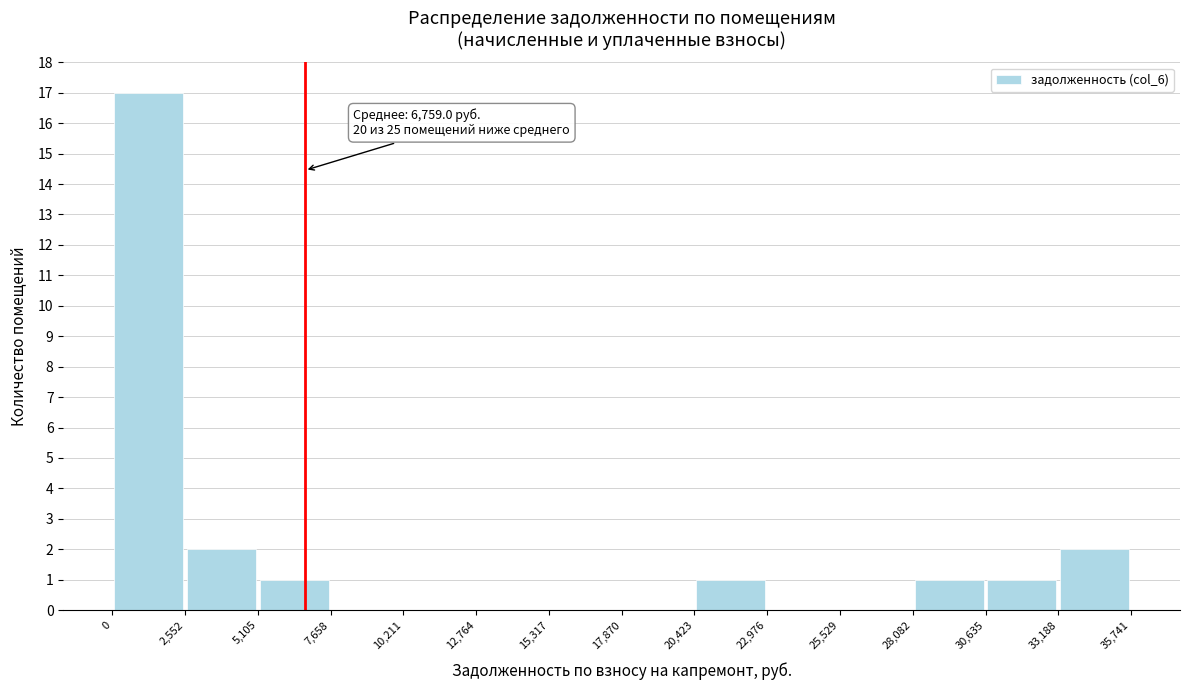

Which range on the x-axis has the tallest bar?

0 to 2,552